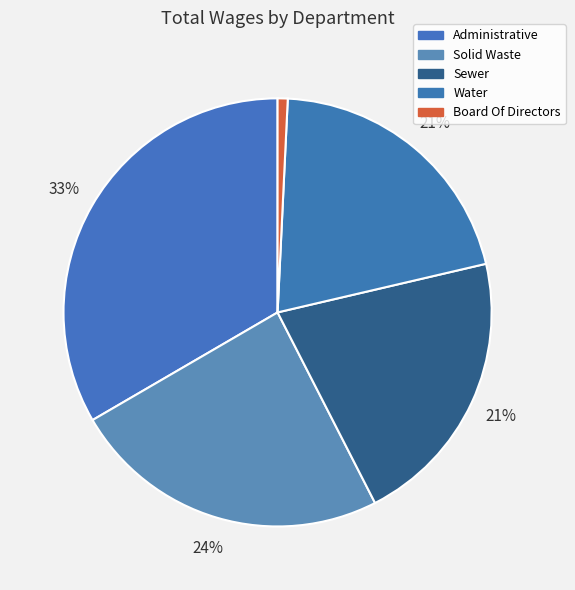

Count the number of slices in the pie.

5